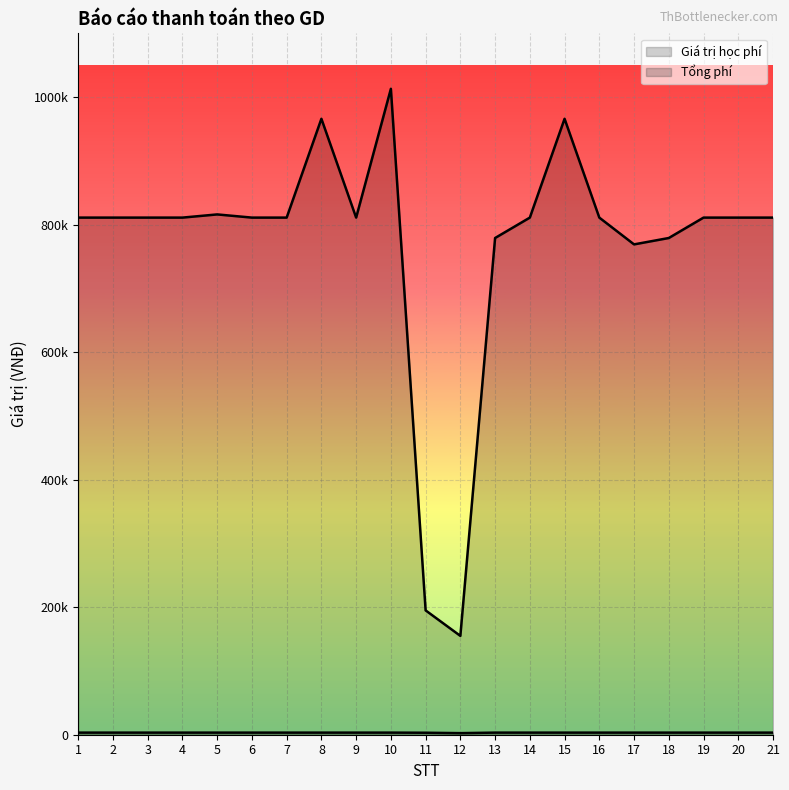

Count the number of data series in this chart.

2